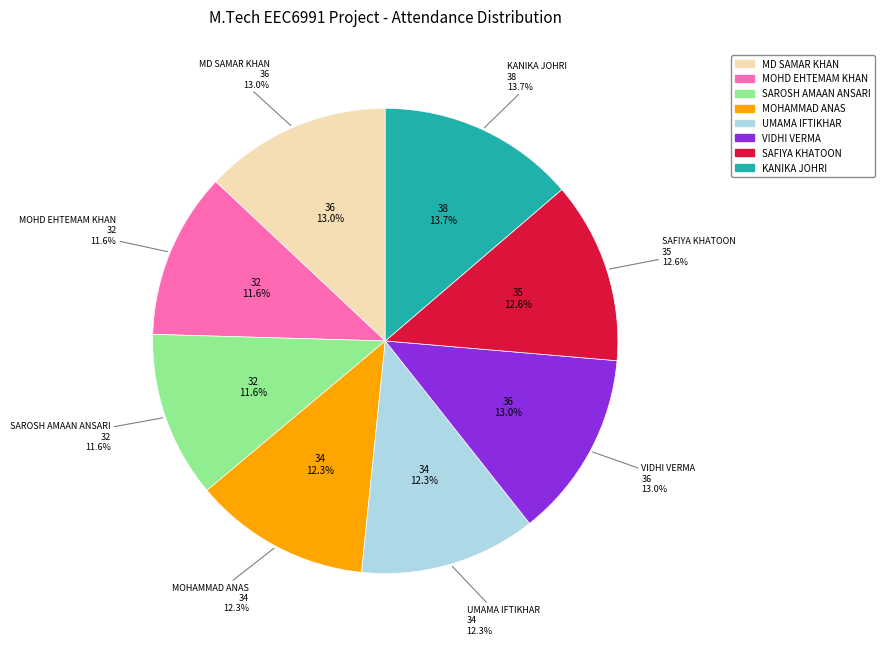

Which category has the biggest portion of the pie?

KANIKA JOHRI